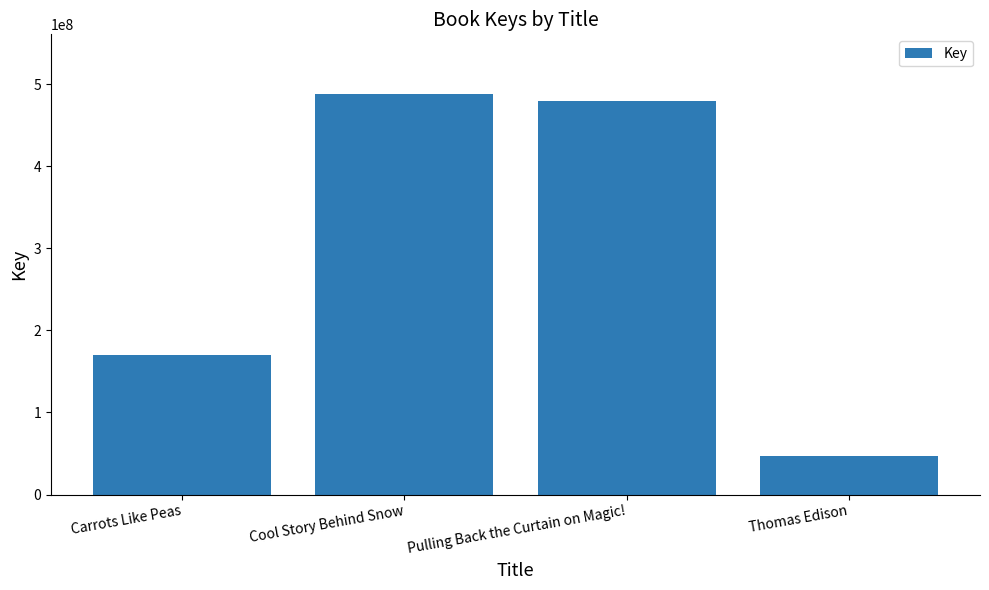

True or false: the data shows 789163314 at Pulling Back the Curtain on Magic!.

False